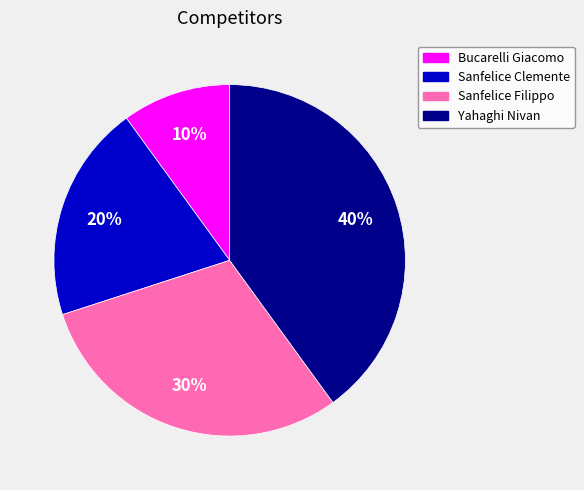

Rank the categories by value from lowest to highest.

Bucarelli Giacomo, Sanfelice Clemente, Sanfelice Filippo, Yahaghi Nivan